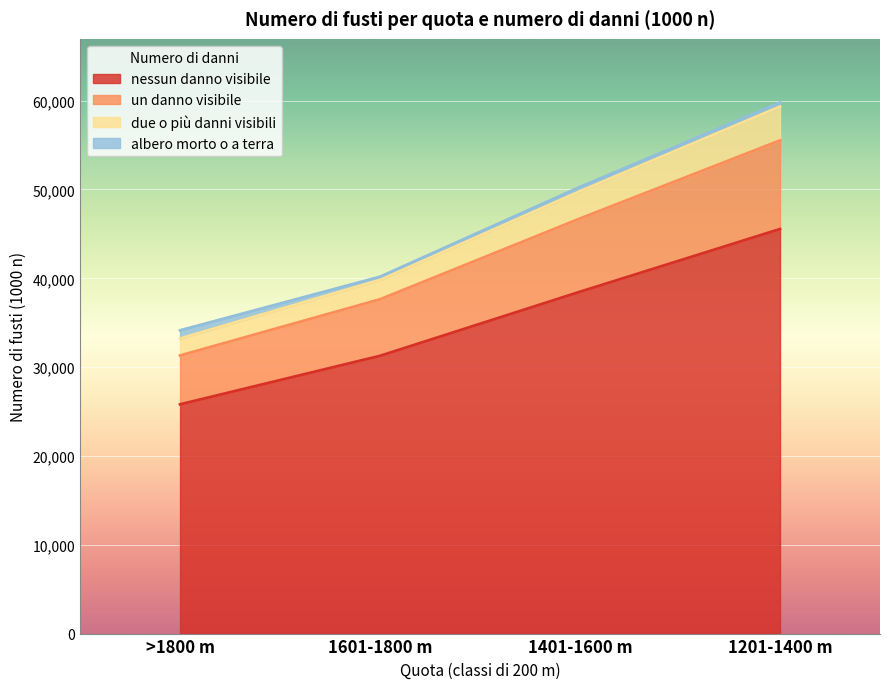

True or false: un danno visibile and nessun danno visibile intersect in this chart.

False